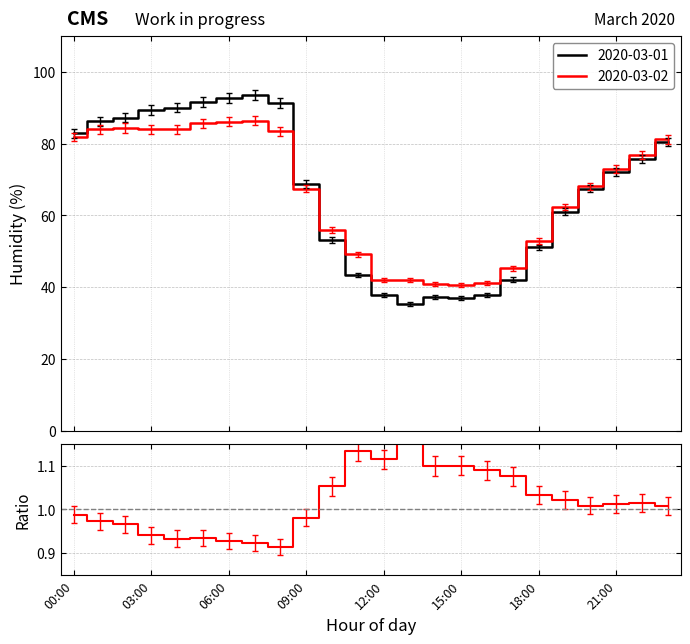

What is the change in value from 13 to 23?

-0.2